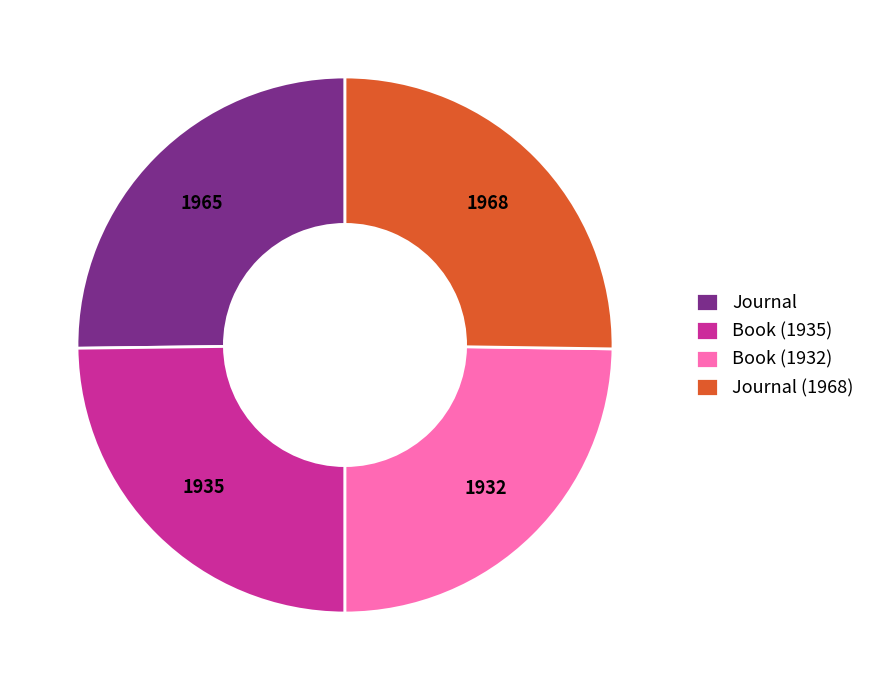

True or false: Book (1935) accounts for 30% of the total.

False